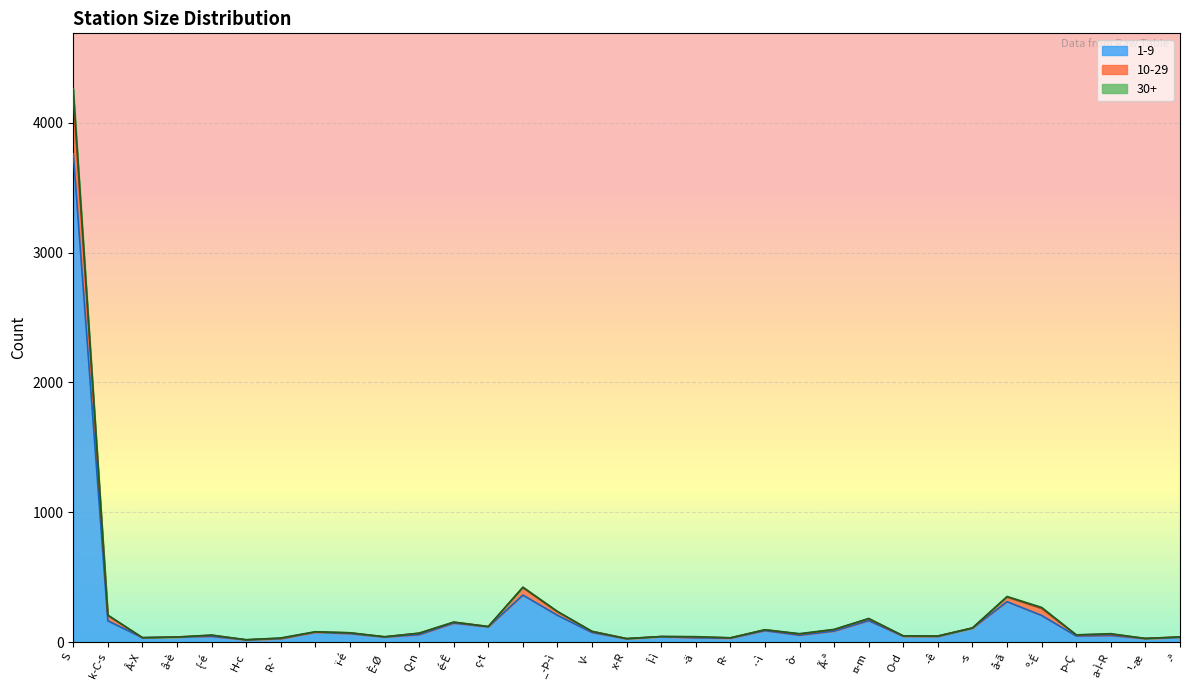

True or false: 1-9 and 30+ cross at least once.

False